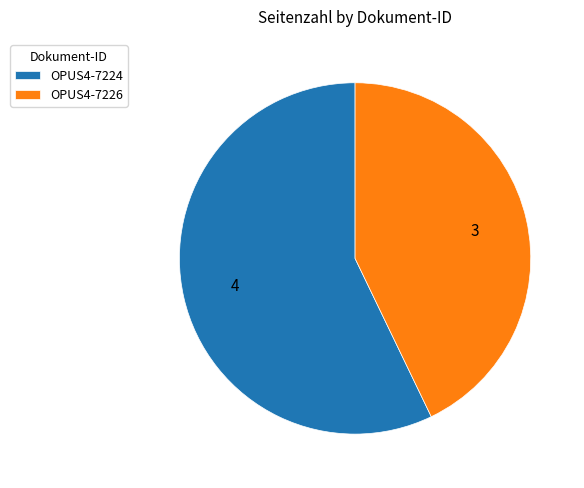

Count the number of slices in the pie.

2